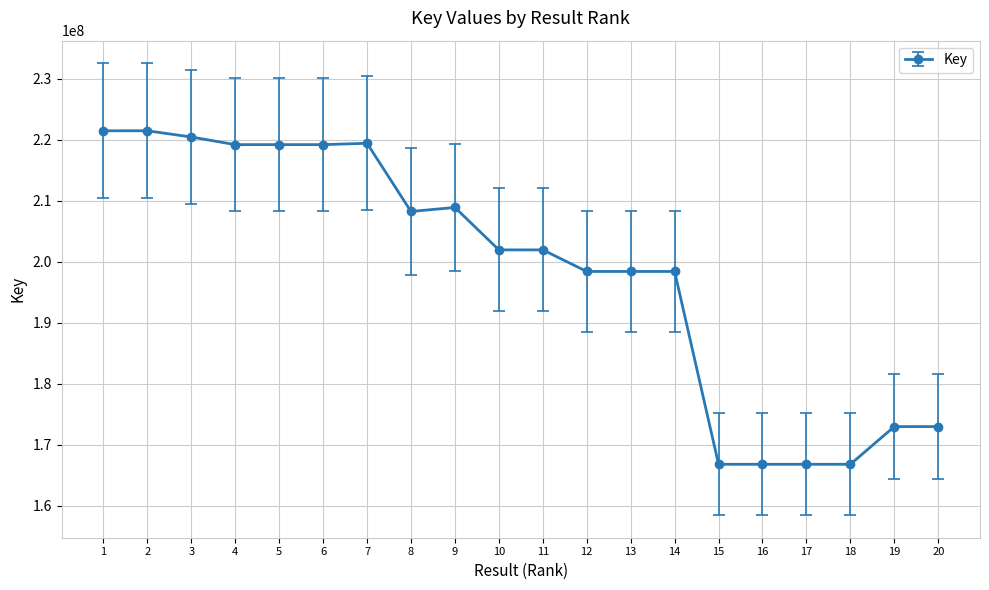

What is the change in value from 2 to 11?

-19539434